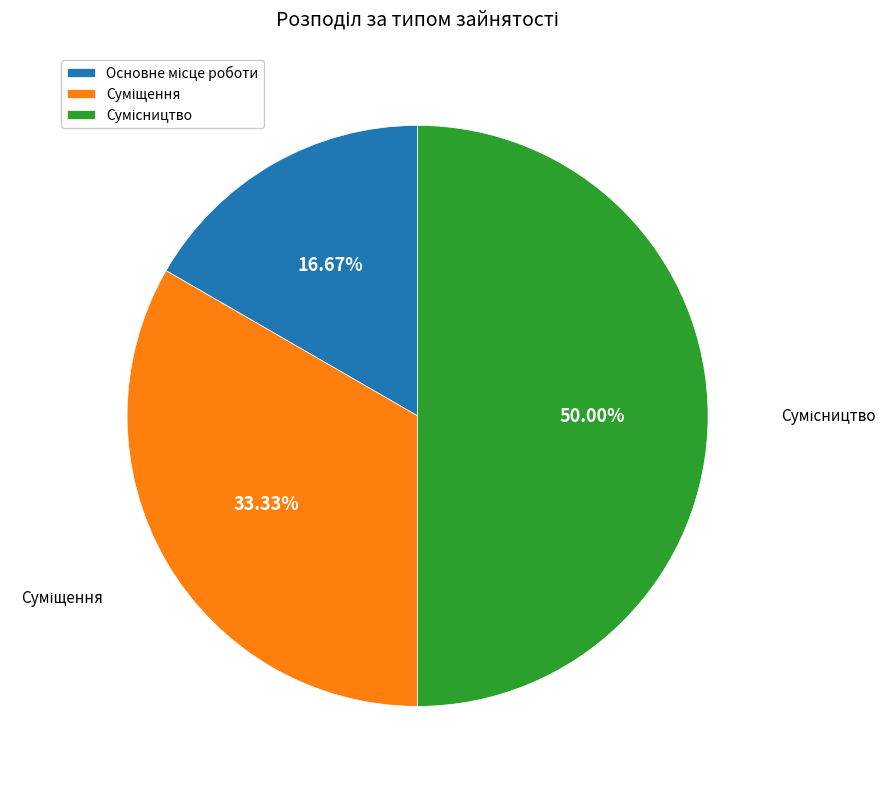

Which category has the biggest portion of the pie?

Сумісництво